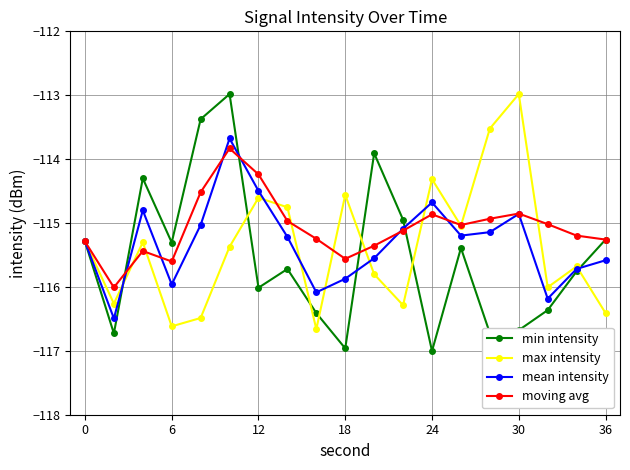

What is the minimum value for moving avg?

-116.0